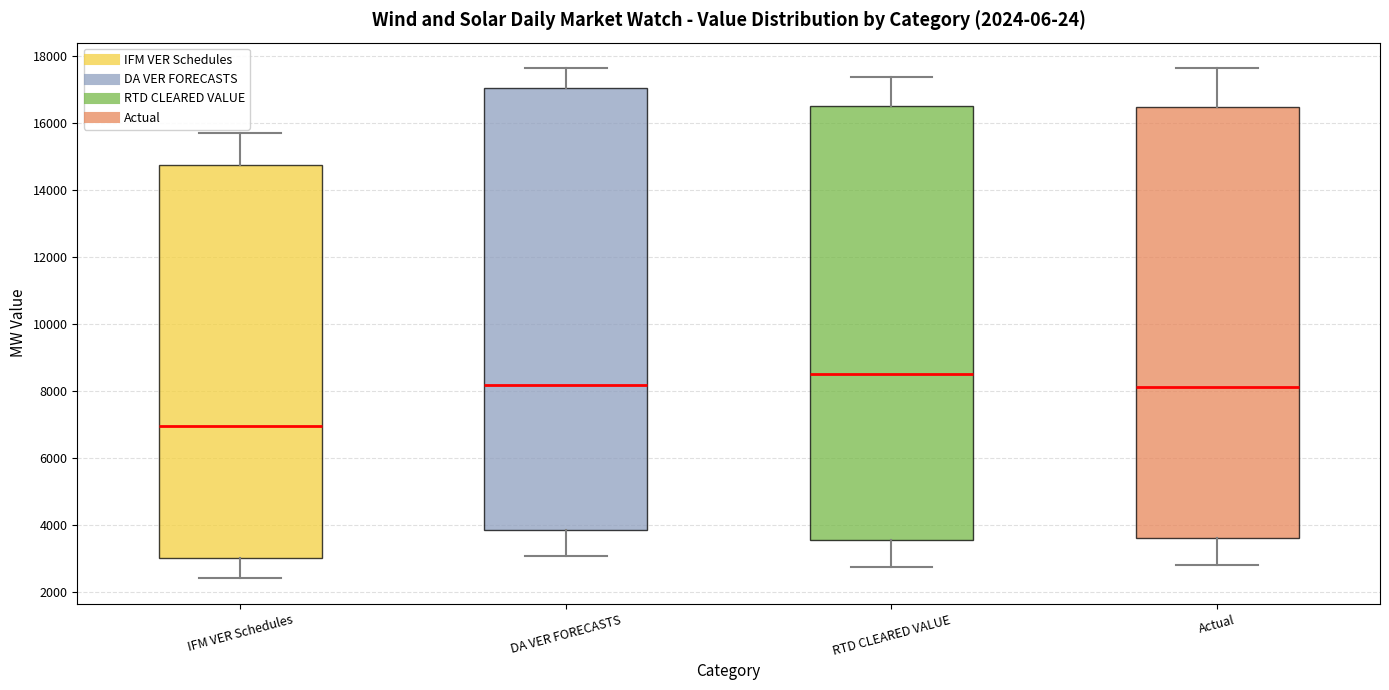

Comparing the boxes themselves (not the whiskers), which one is the tallest?

DA VER FORECASTS